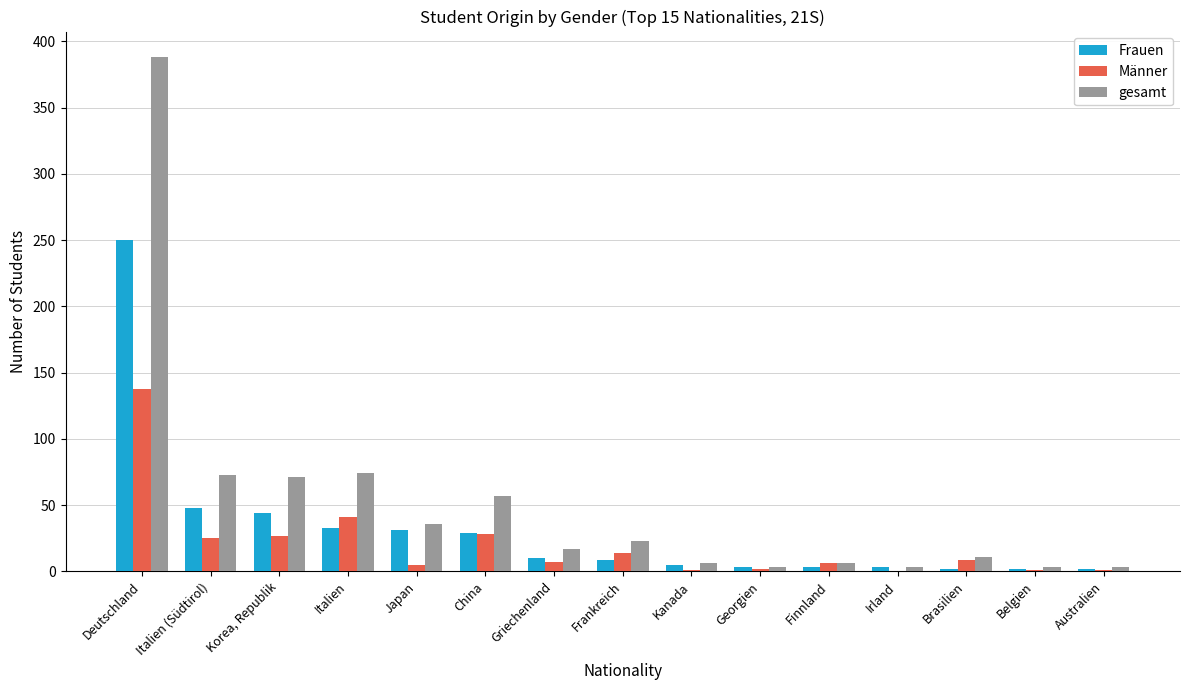

How many groups of bars are there?

15